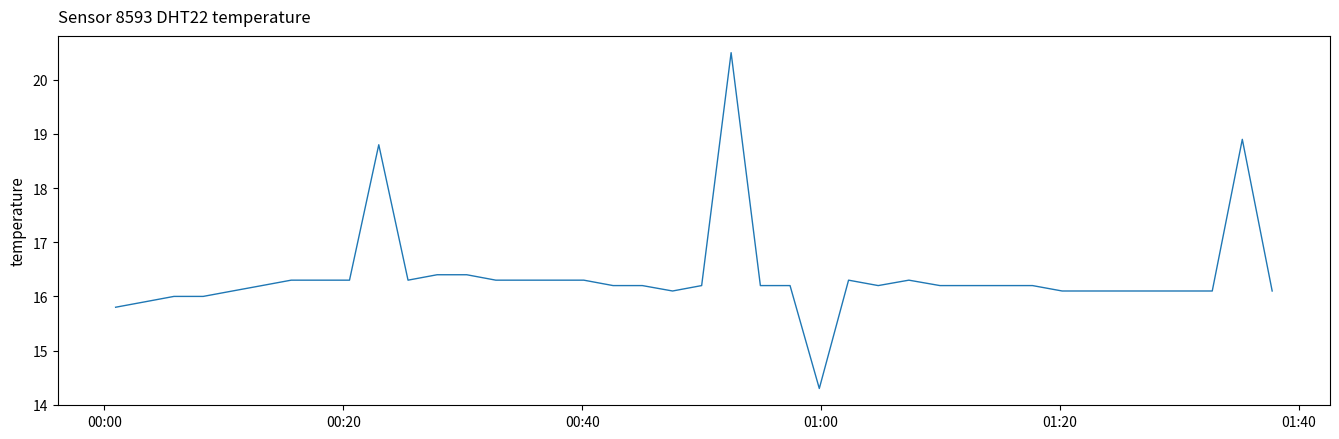

What is the difference between the maximum and minimum values?

6.2